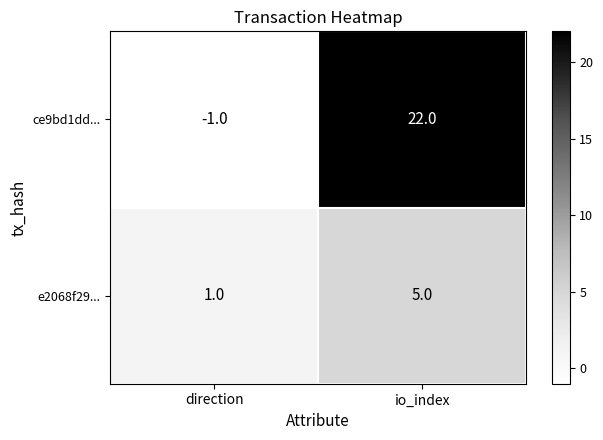

At io_index, list the series in order from largest to smallest.

ce9bd1dd..., e2068f29...